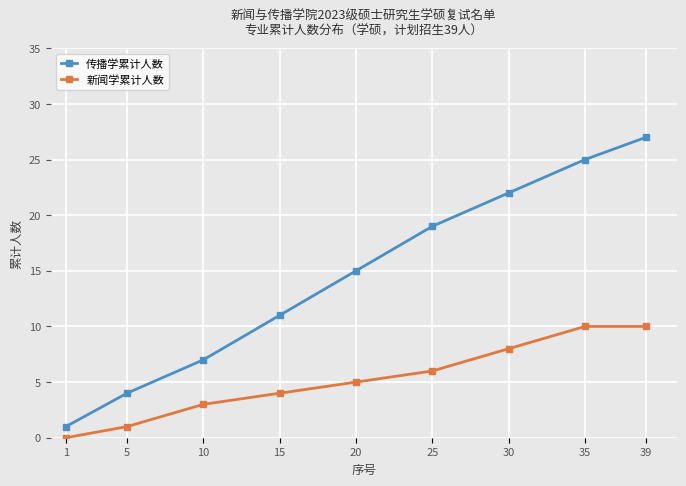

What is the sum of the 新闻学累计人数 values at 30 and 35?

18